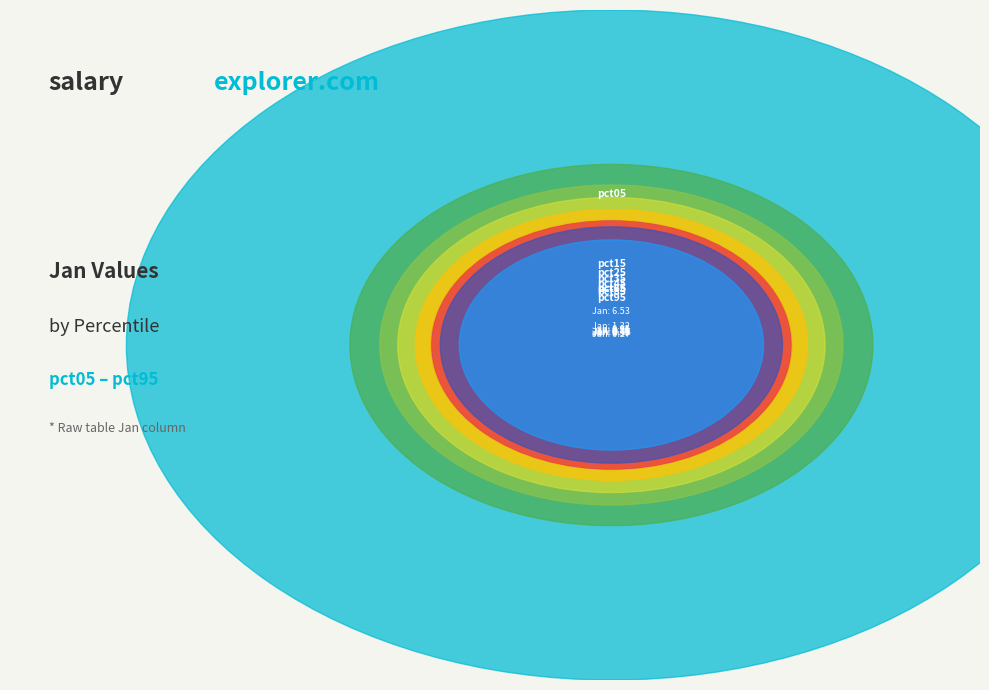

Which slice is the smallest?

pct95